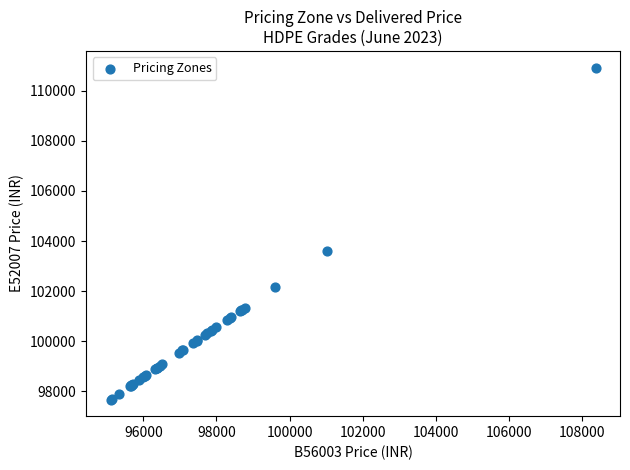

What Y value in the scatter plot is closest to 104298?

103582